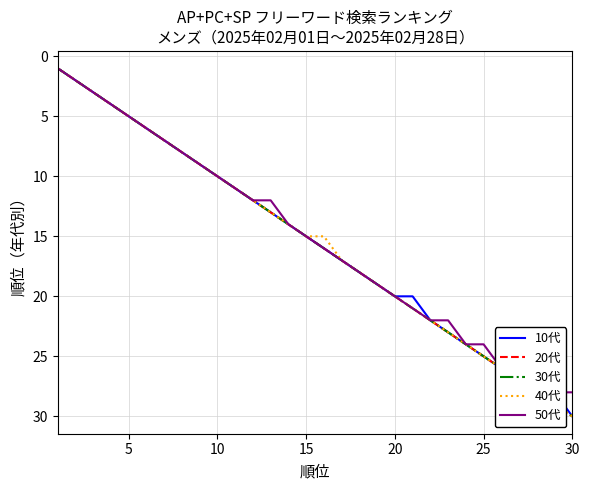

What is the average value of the 30代 series?

16